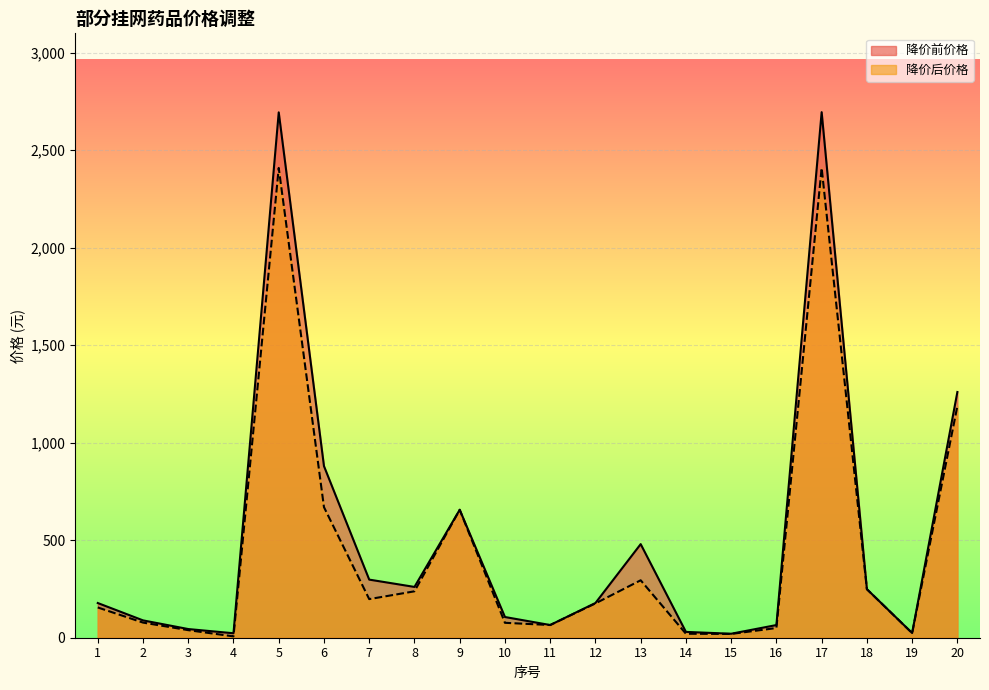

The 降价后价格 series shows 49.7 at 16. True or false?

True